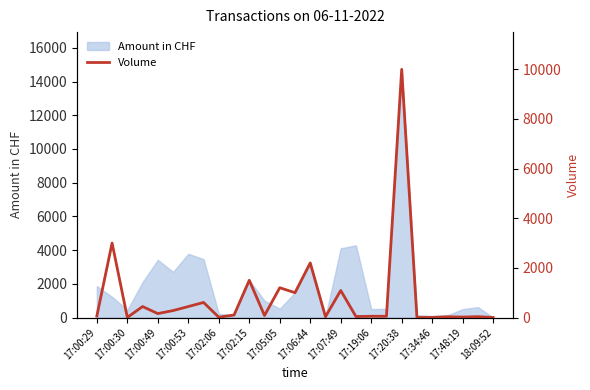

How many categories are shown in the chart?

27